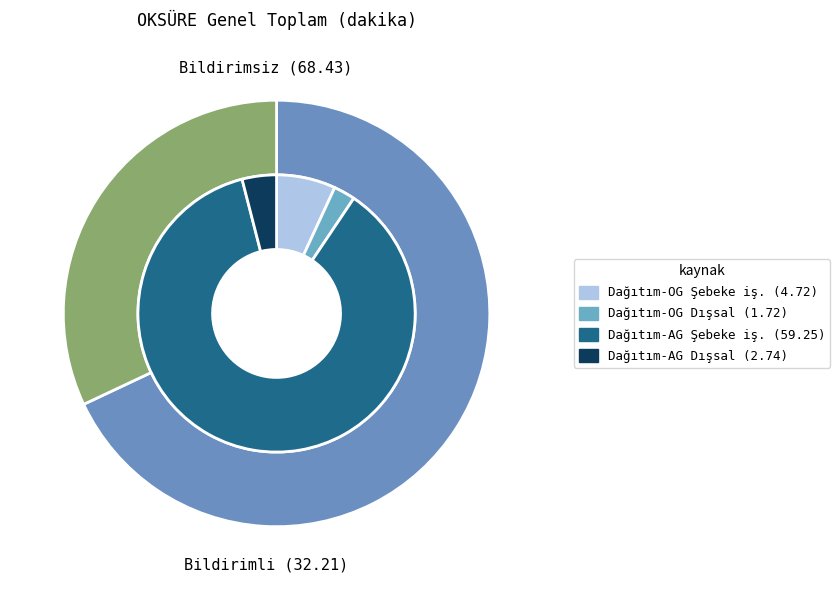

Which slice represents more than half of the pie?

Dağıtım-AG Şebeke işletmecisi